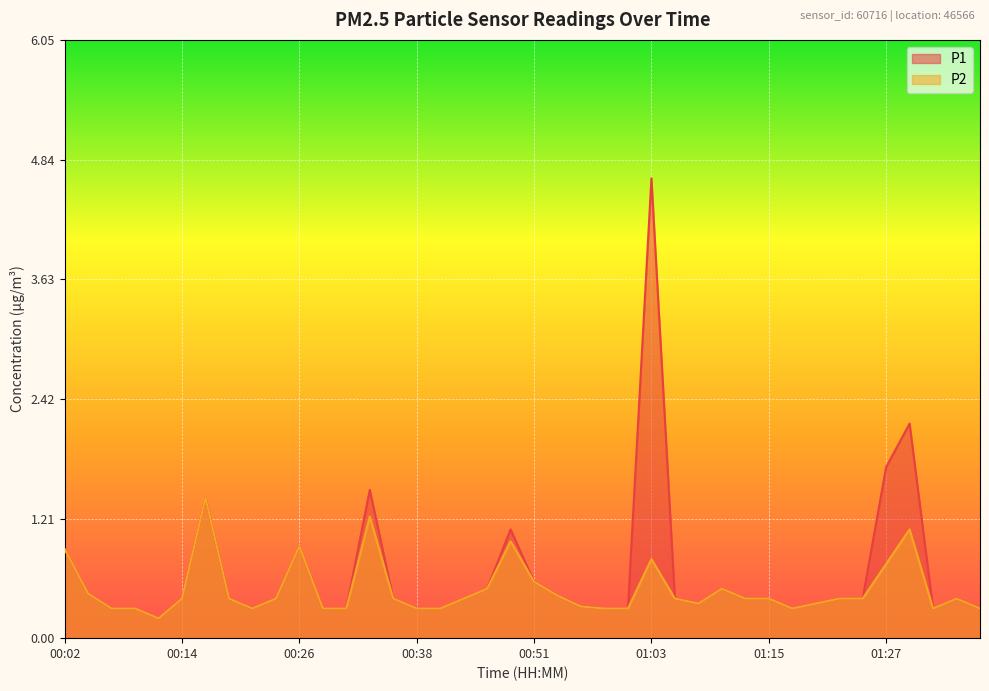

What is the value of the P1 point at the 2nd from the left?

0.5